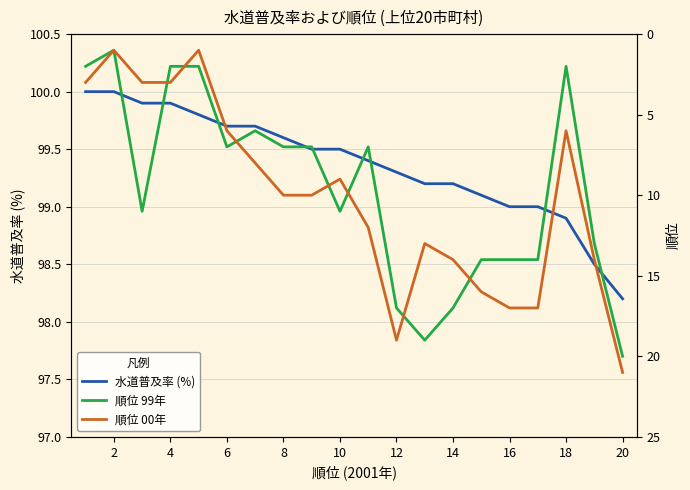

What is the average value of the 順位 00年 series?

10.2